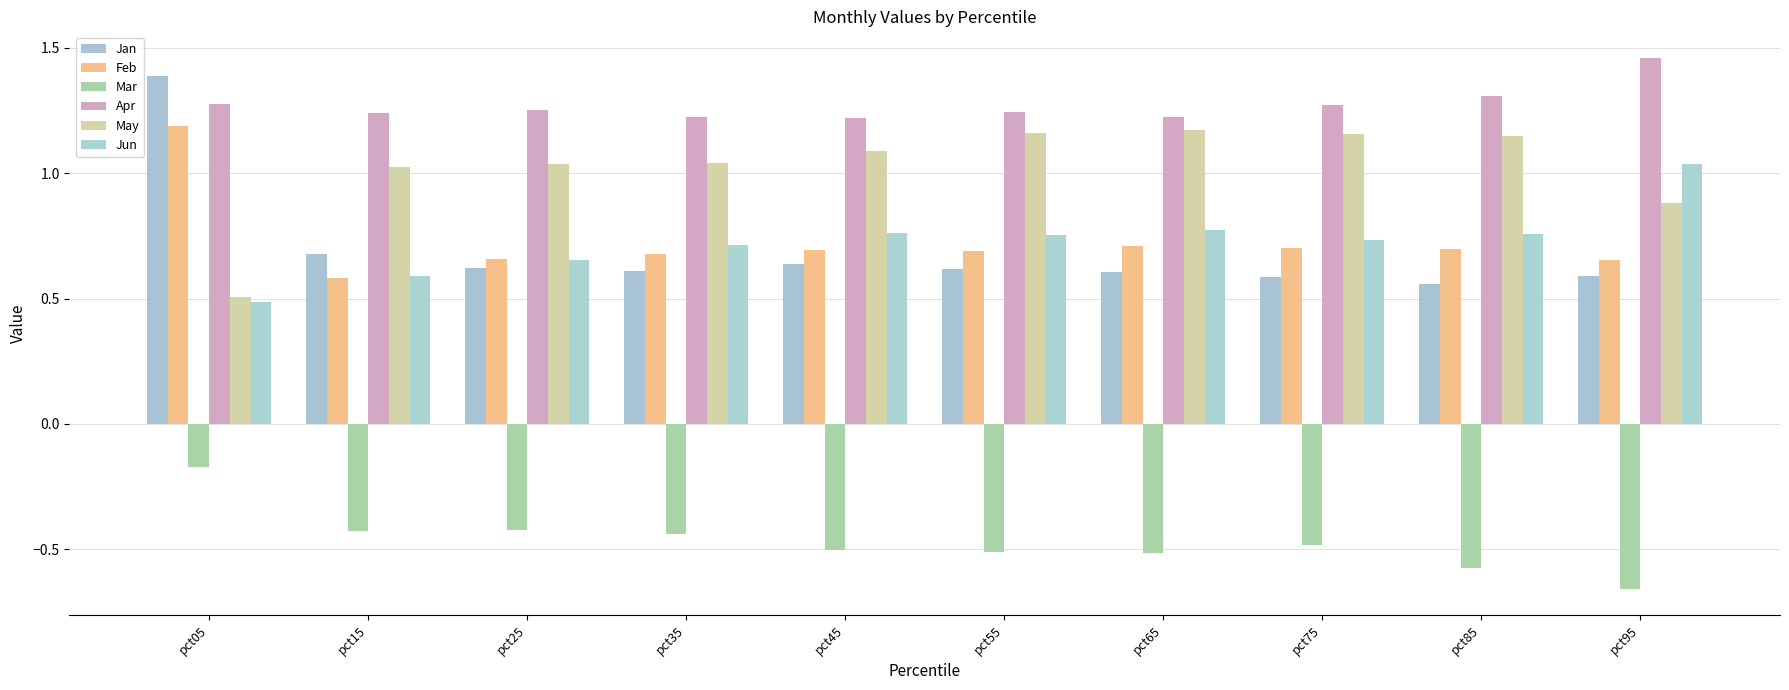

What is the difference between the highest and lowest values at pct05?

1.6